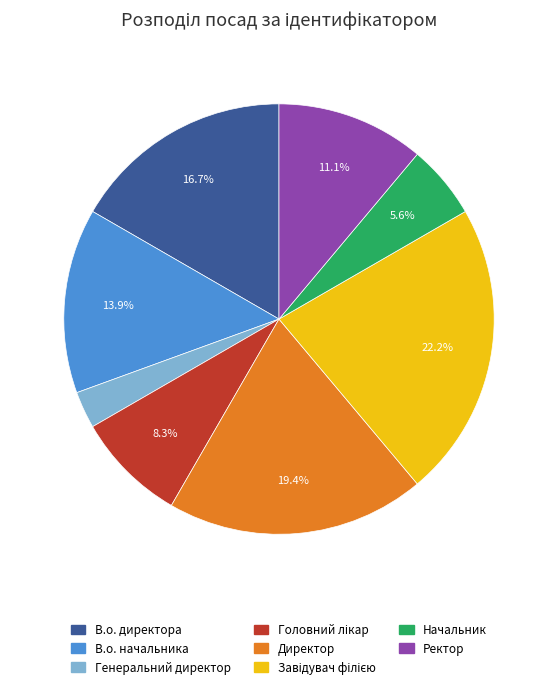

Is the sum of Директор and Ректор greater than half?

No